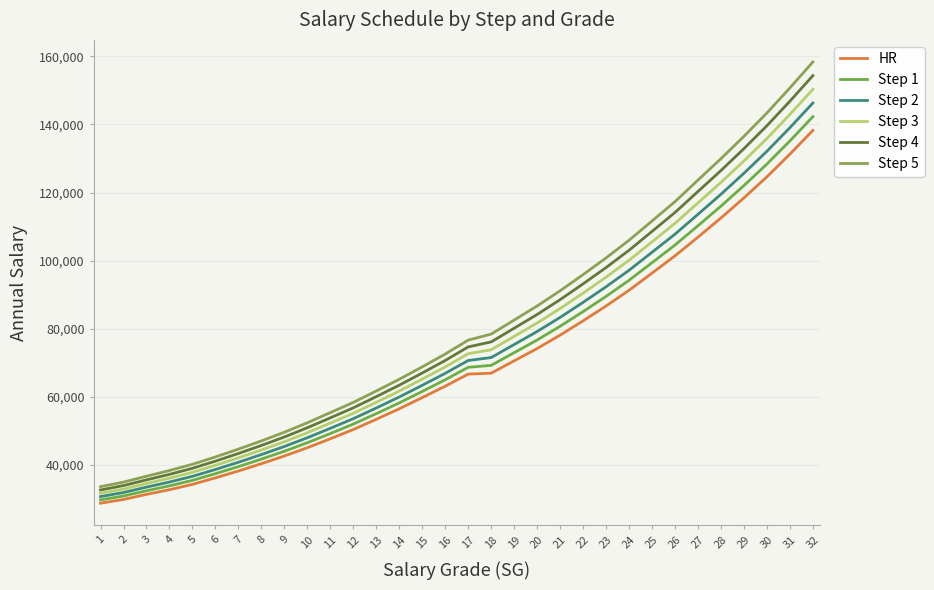

What is the value of the HR point at the 30th from the left?

124614